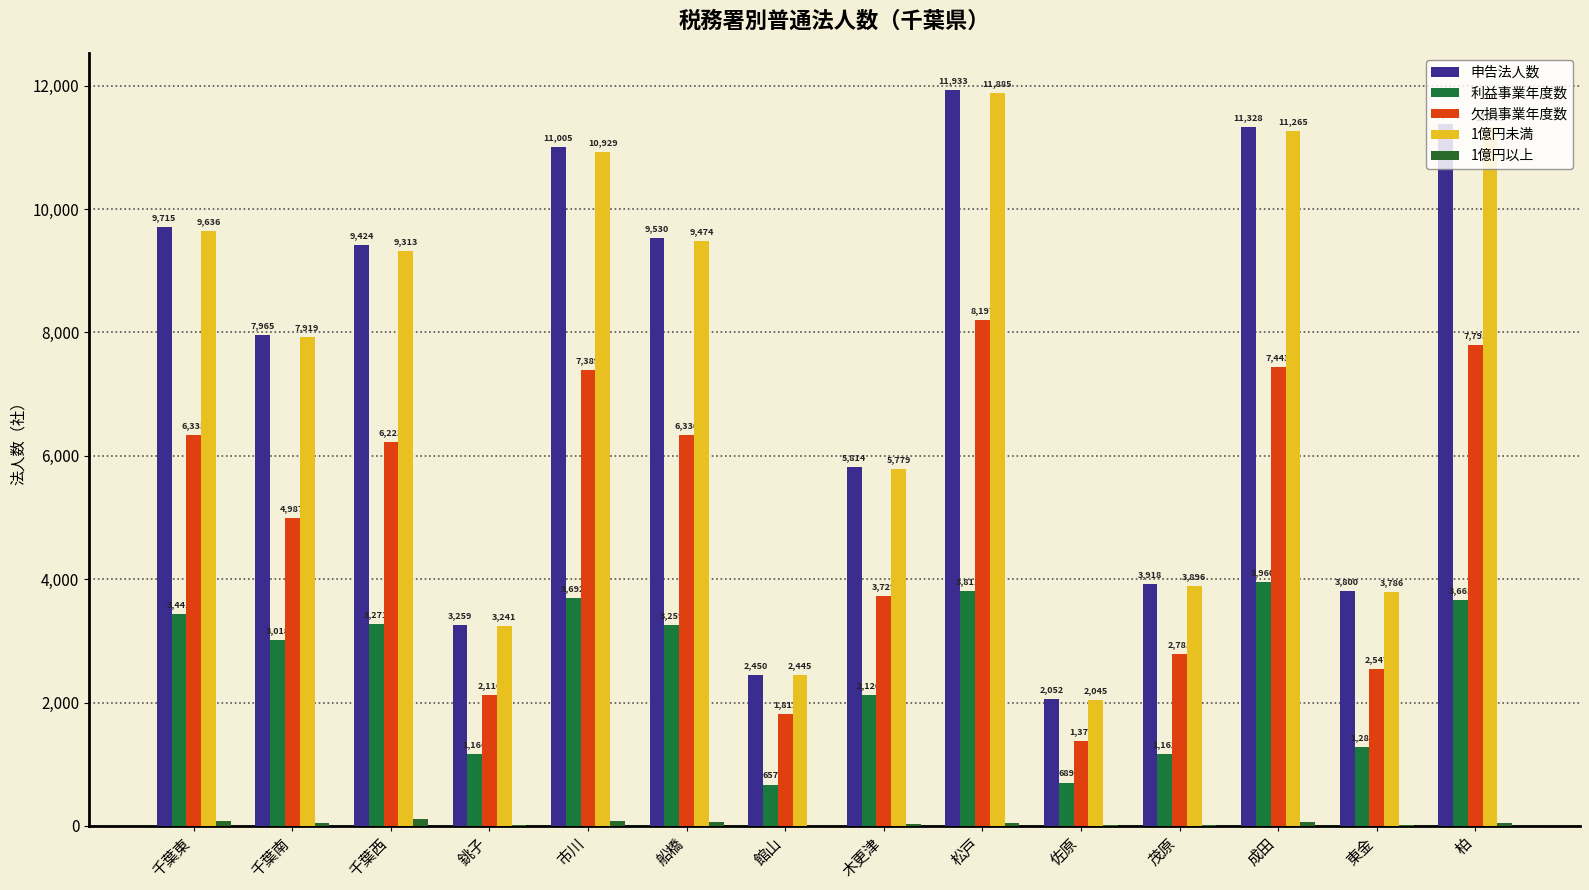

List the labels in order of 1億円以上 value, largest first.

千葉西, 千葉東, 市川, 成田, 船橋, 柏, 松戸, 千葉南, 木更津, 茂原, 銚子, 東金, 佐原, 館山